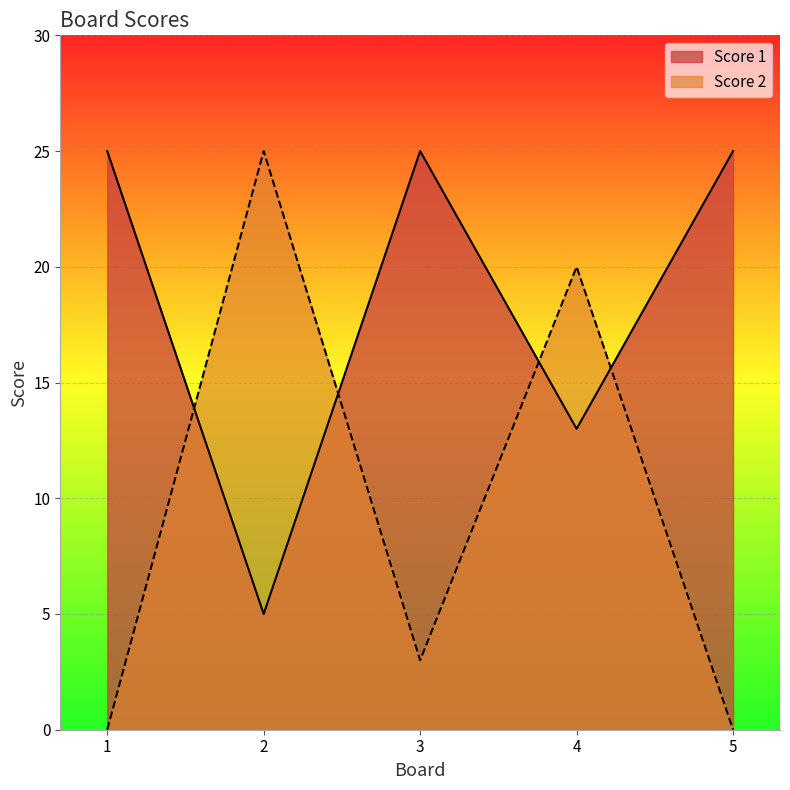

What is the difference between the Score 2 values at 3 and 4?

17